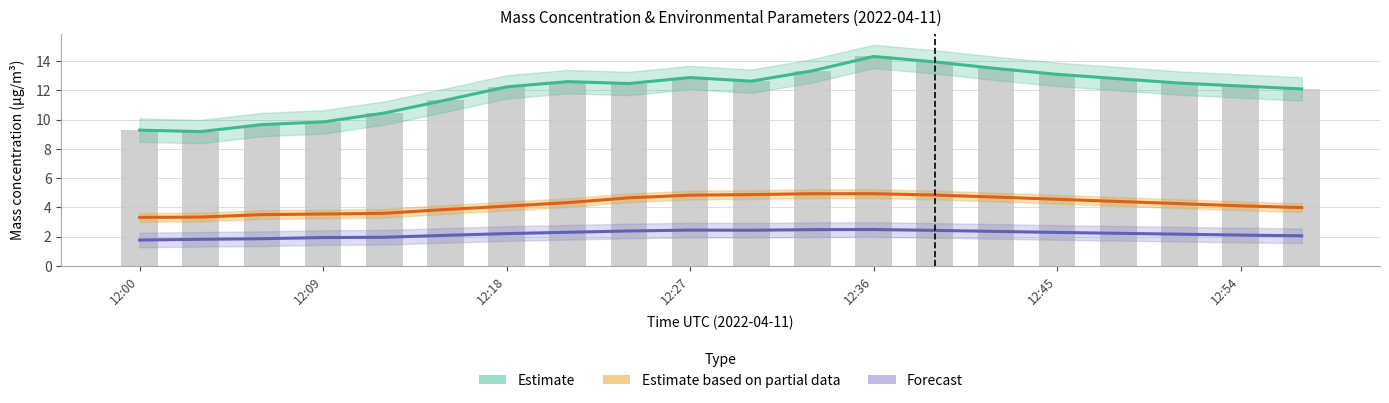

What is the smallest value displayed?

1.8